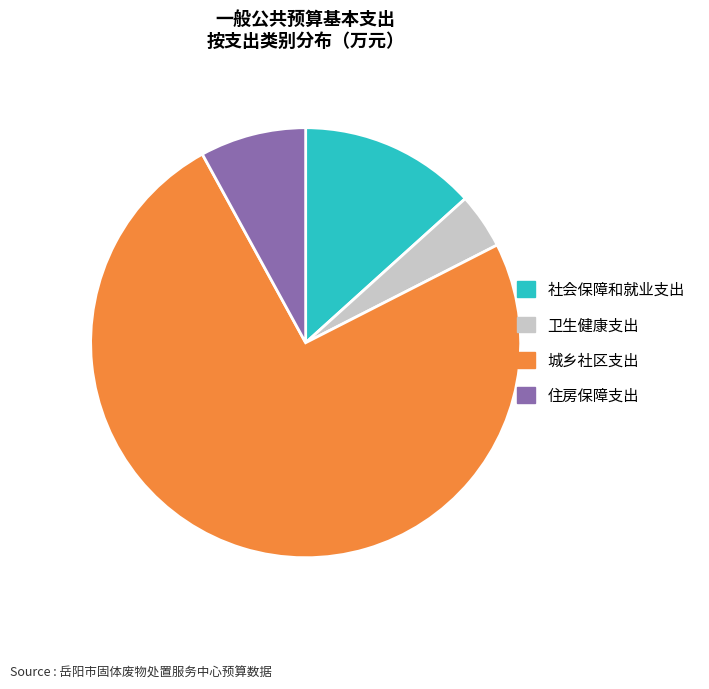

Is it true that 住房保障支出 is 8% of the pie?

True